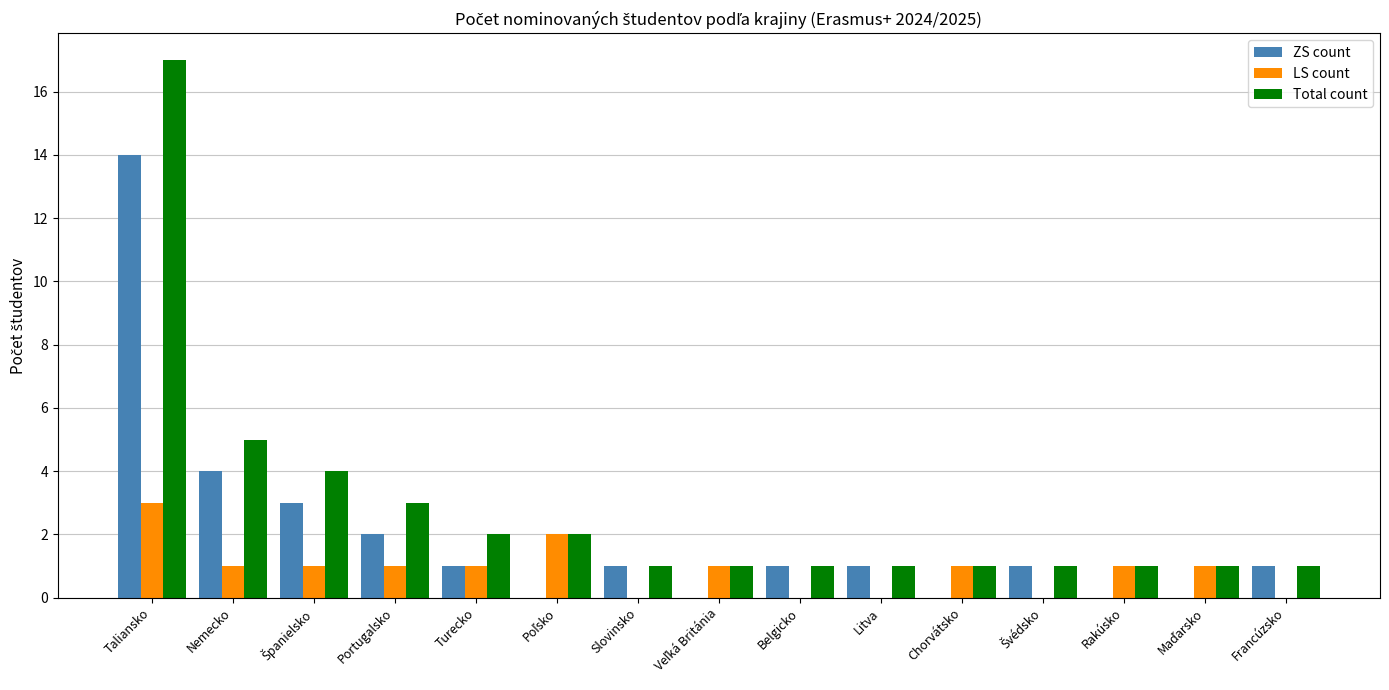

Is it true that LS count equals 2 at Portugalsko?

False